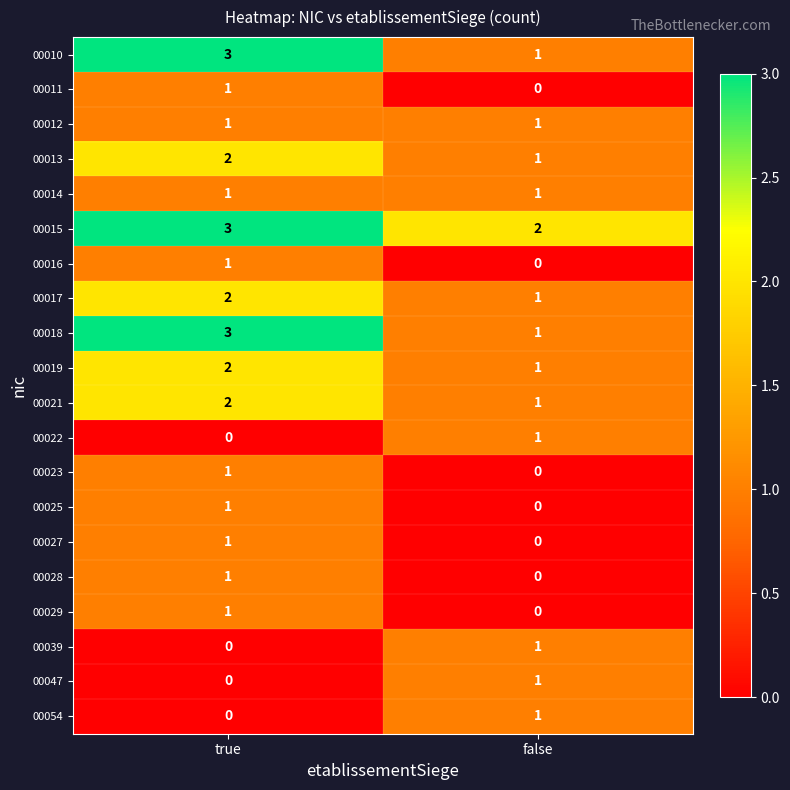

Where is 00047 nearest to the value 0?

true